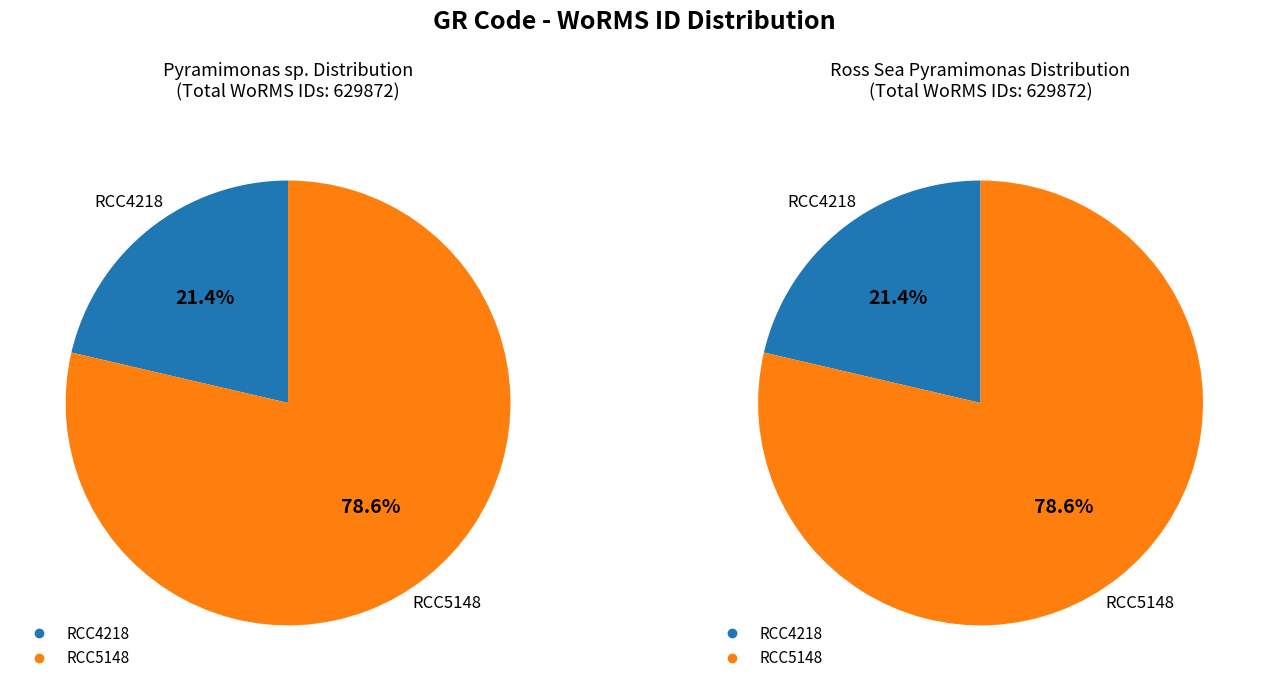

To the nearest percent, what percentage of the pie is RCC4218?

21%